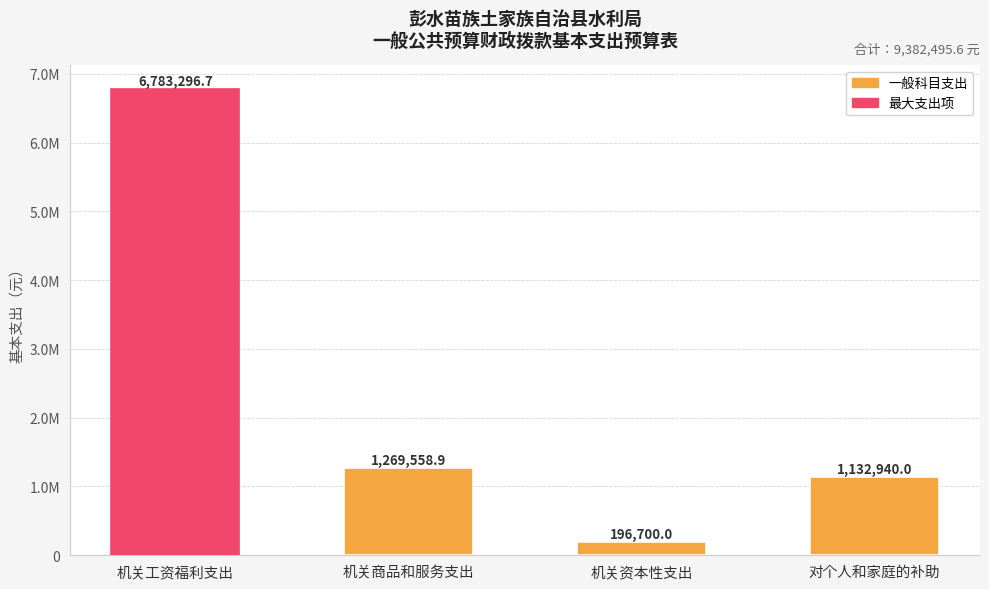

Are the bars horizontal?

No